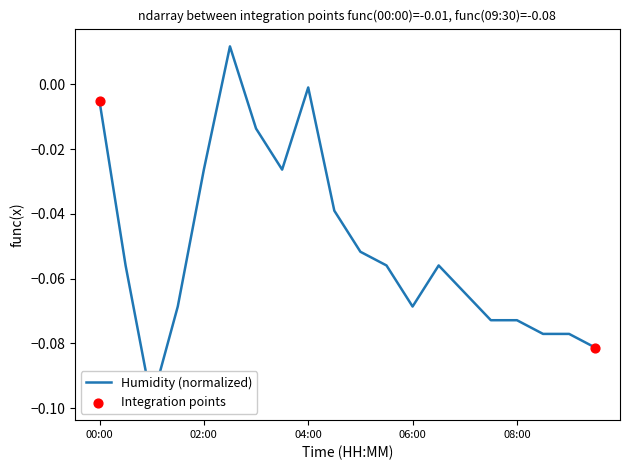

Between 03:00 and 03:30, which is larger?

03:00